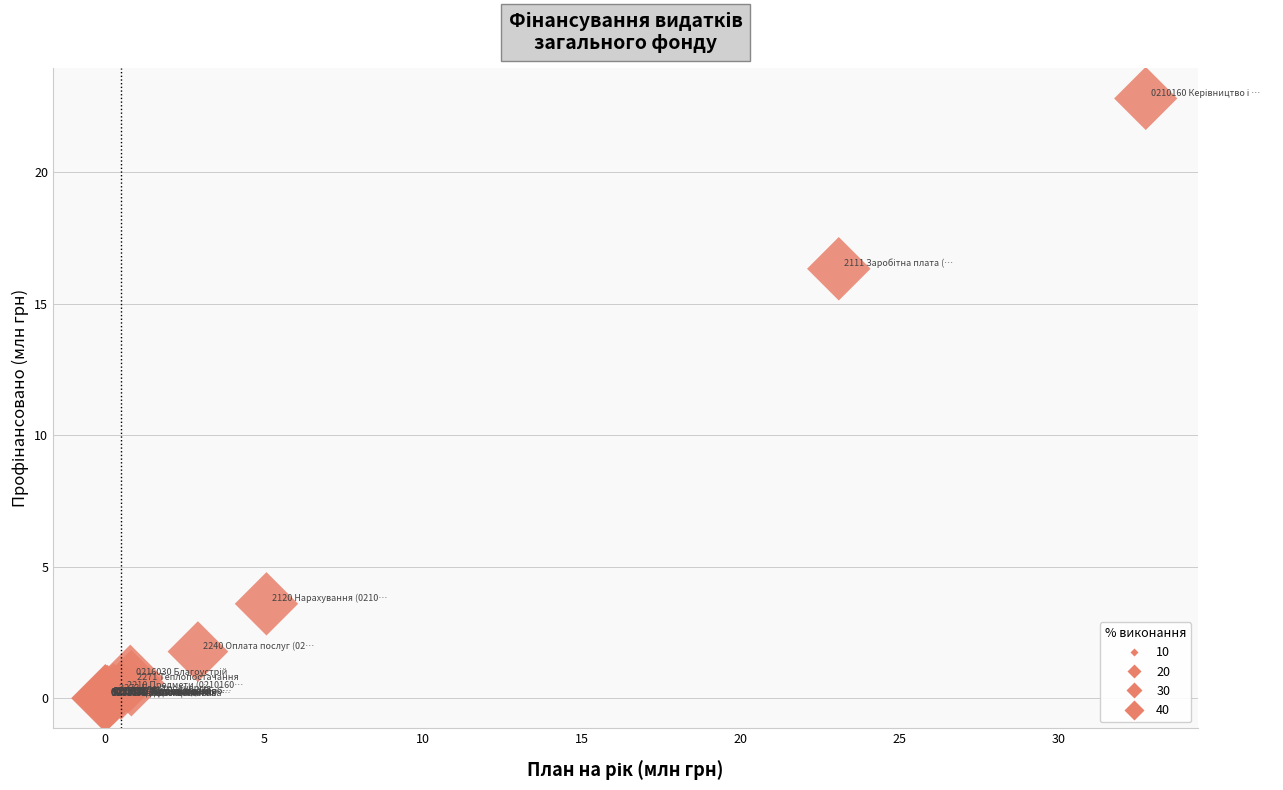

What Y value in the scatter plot is closest to 11?

16.3